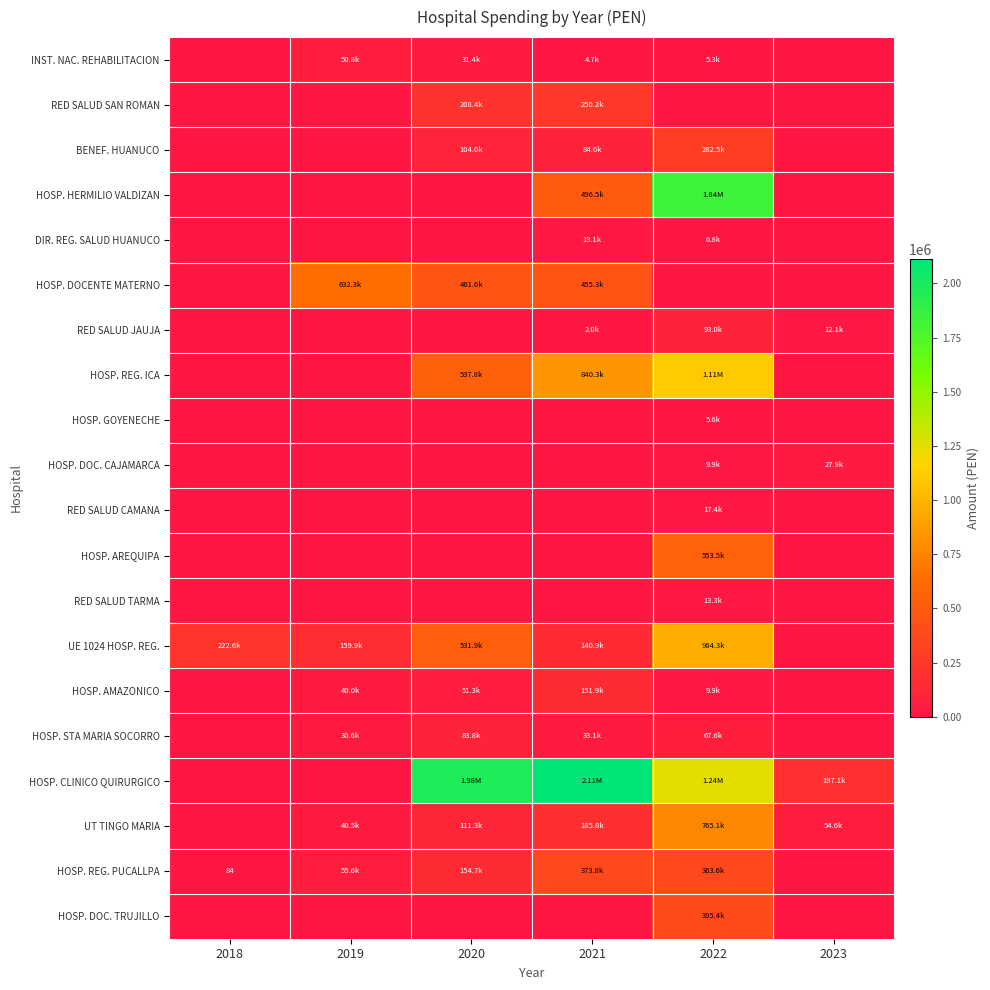

What is the sum of the HOSP. CLINICO QUIRURGICO values at 2021 and 2018?

2112752.1